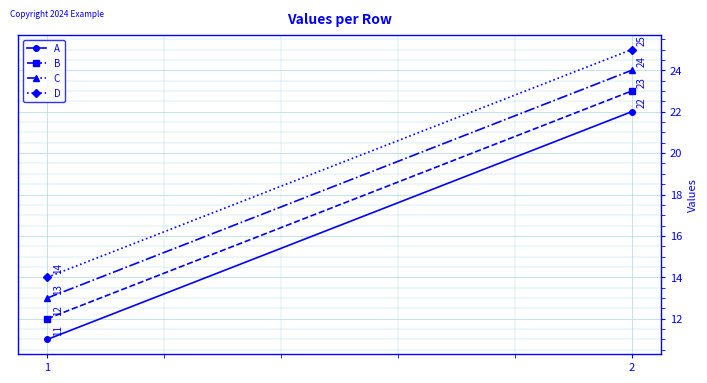

Rank the categories by D value from highest to lowest.

2, 1